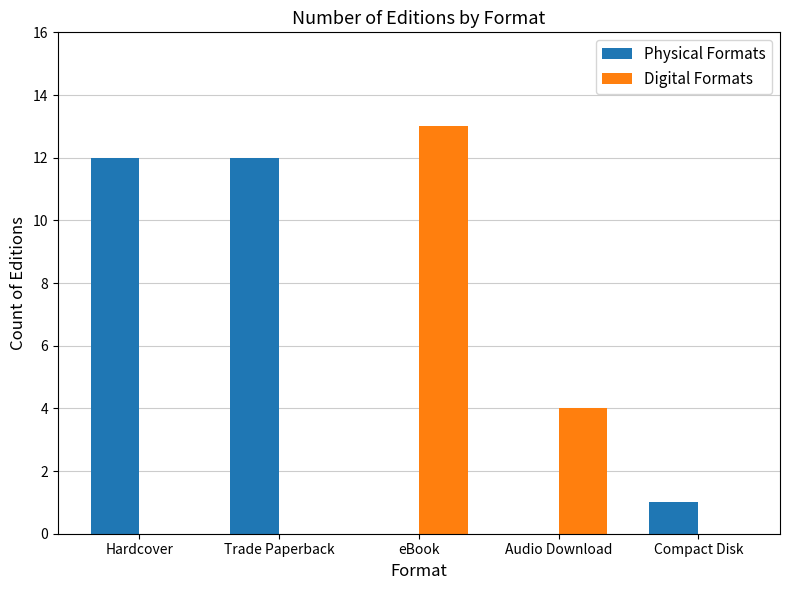

Is it true that Digital Formats equals 0 at Trade Paperback?

True